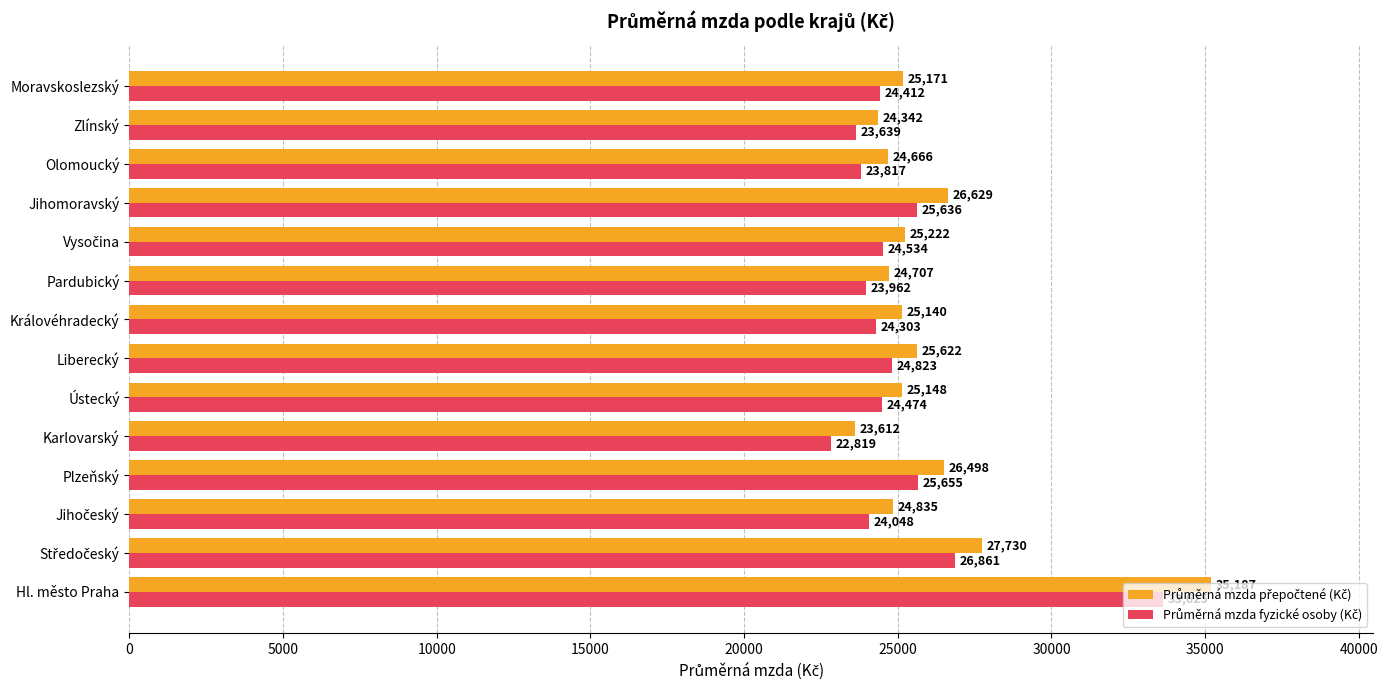

What is the difference between the highest and lowest values at Pardubický?

745